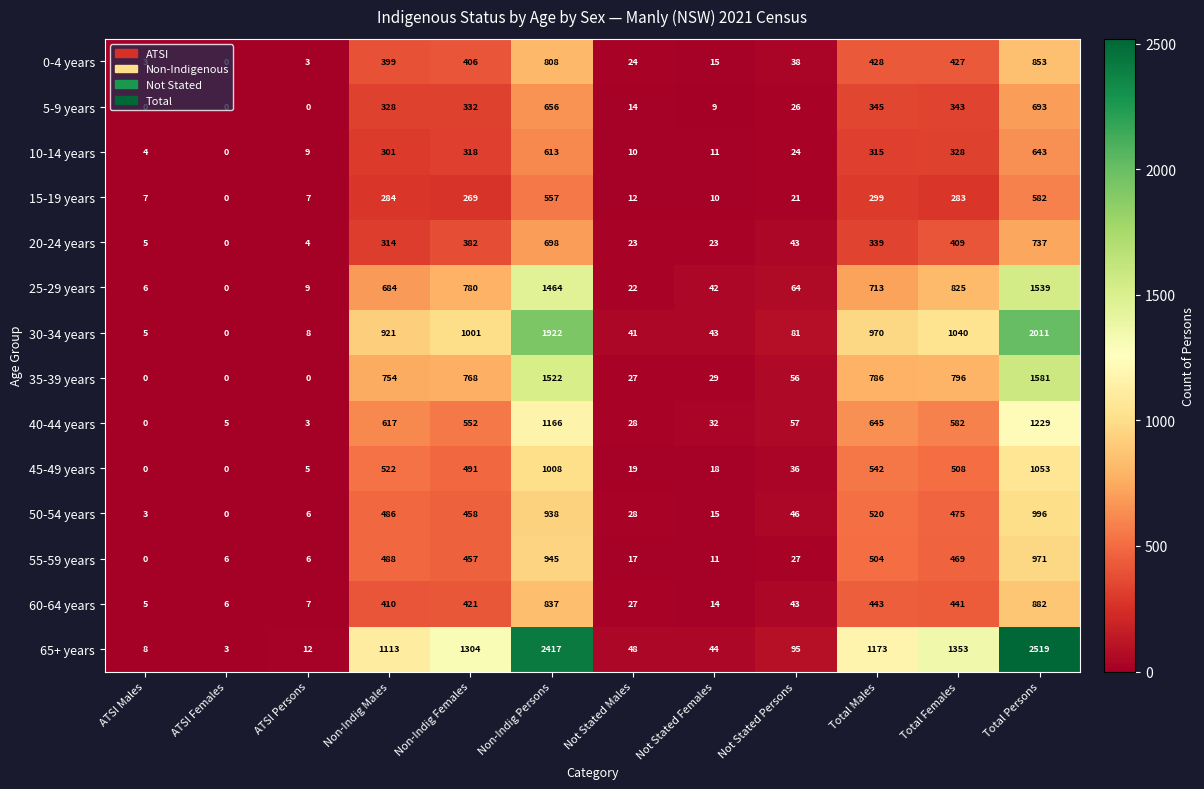

What is the total value across all series at Total Persons?

16289